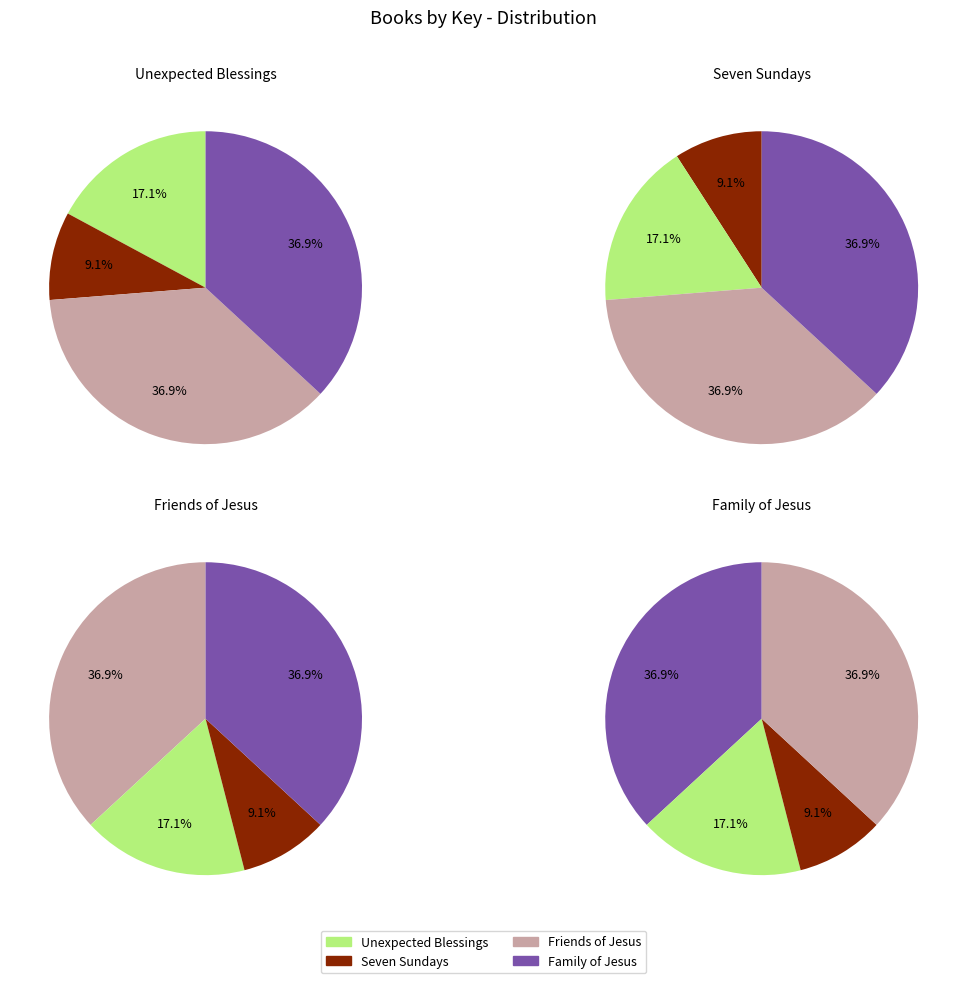

Which category has the smallest portion of the pie?

Seven Sundays